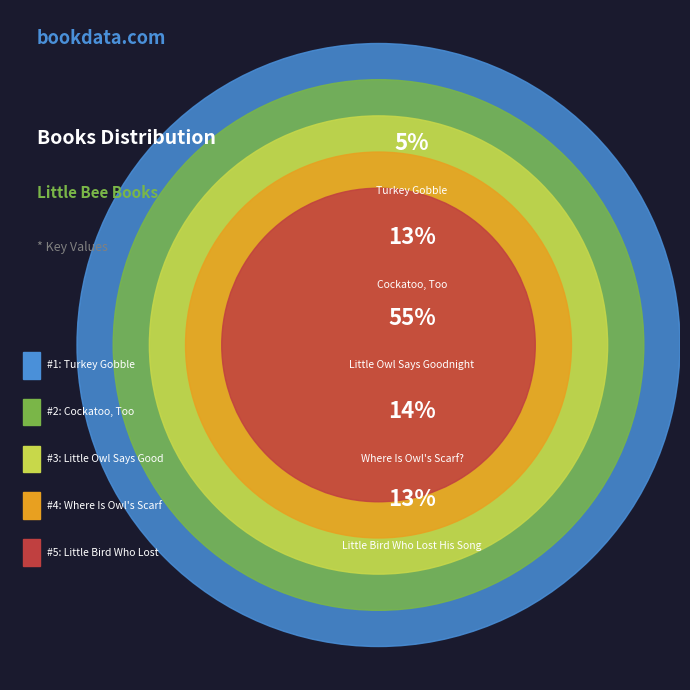

To the nearest percent, what is the difference between the largest and smallest slice percentages?

50%